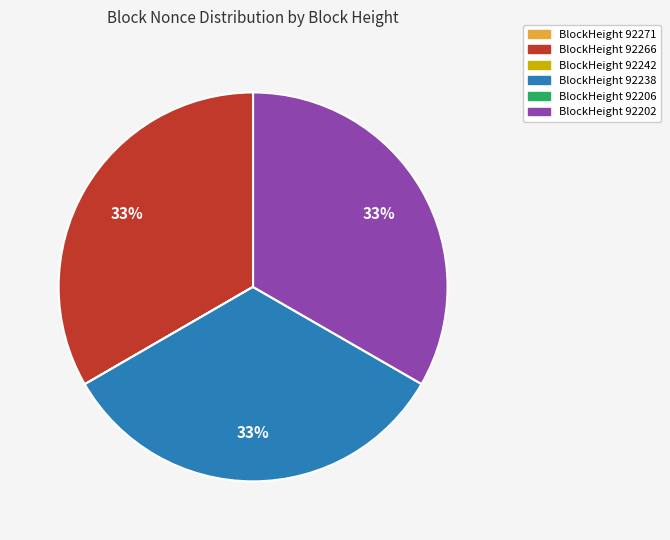

Does any single category account for the majority?

No